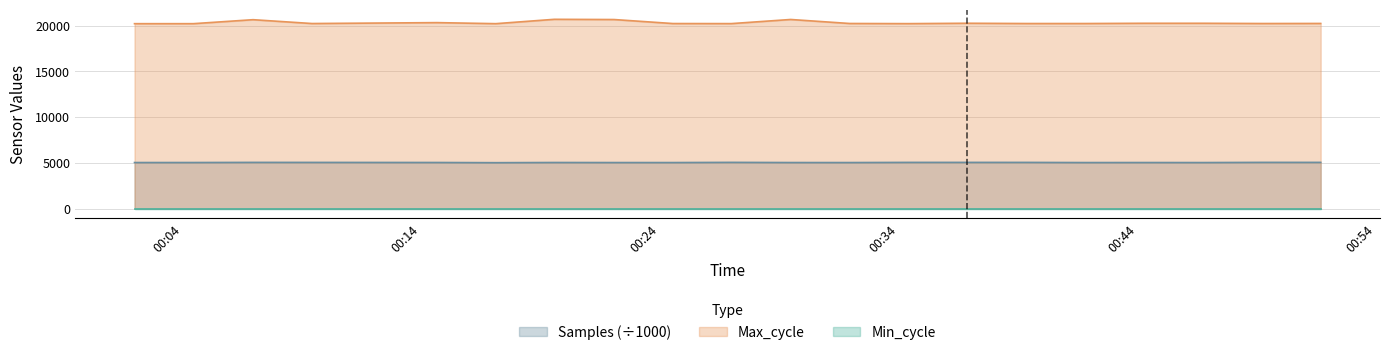

What is the greatest value displayed?

20691.0